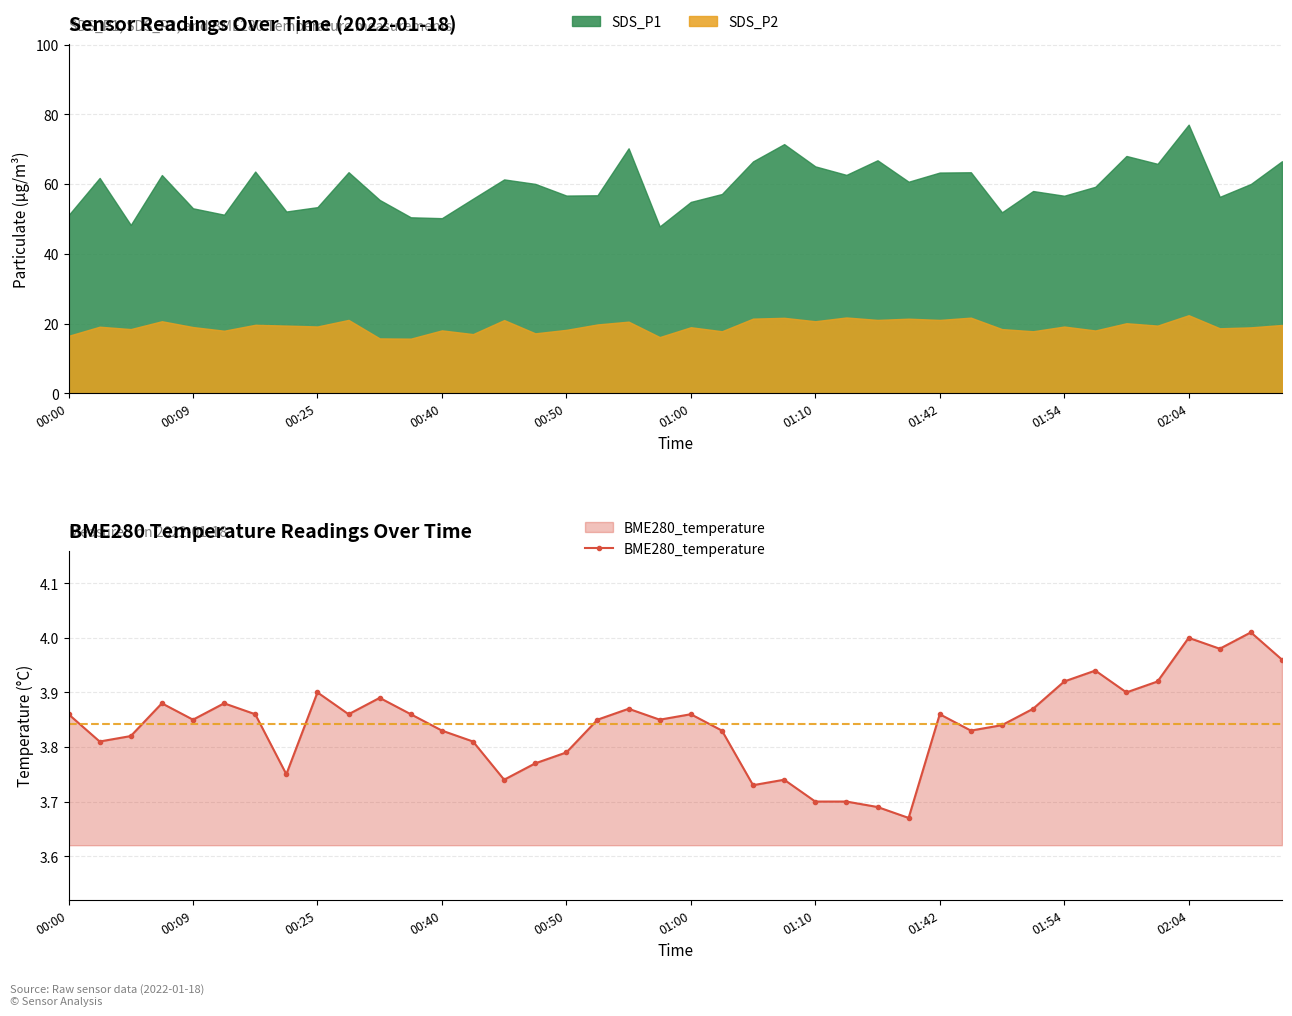

What is the value of the 12th point from the left?

3.9